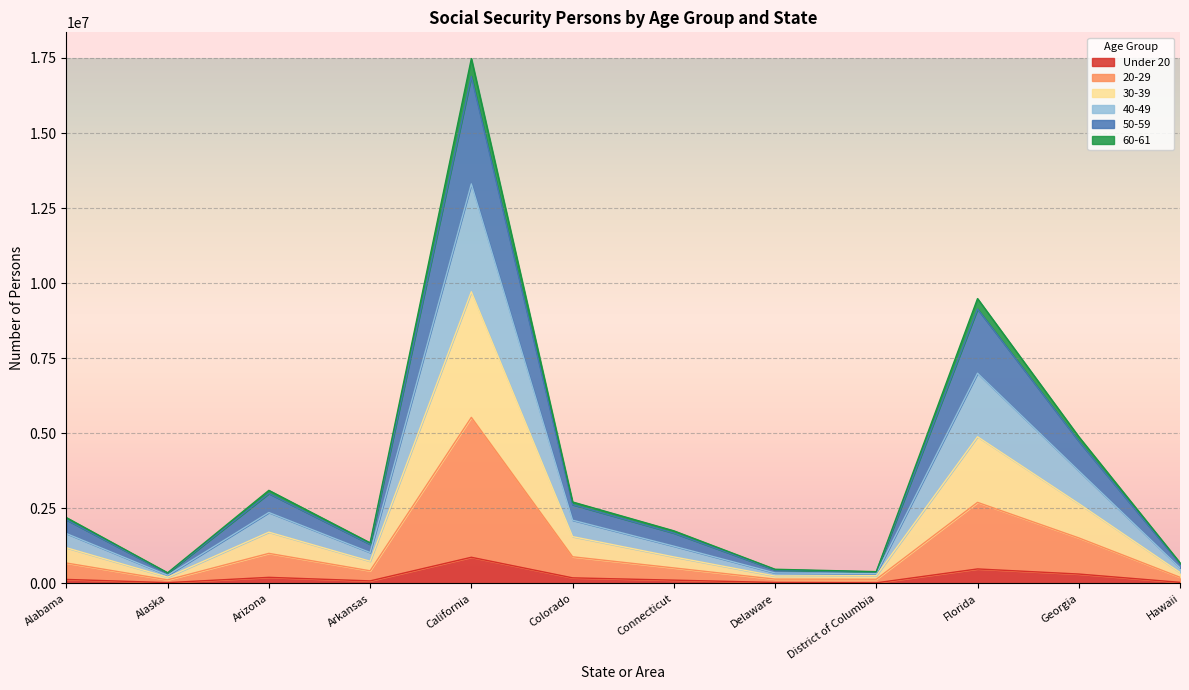

Which category has the highest value in the Under 20 series?

California